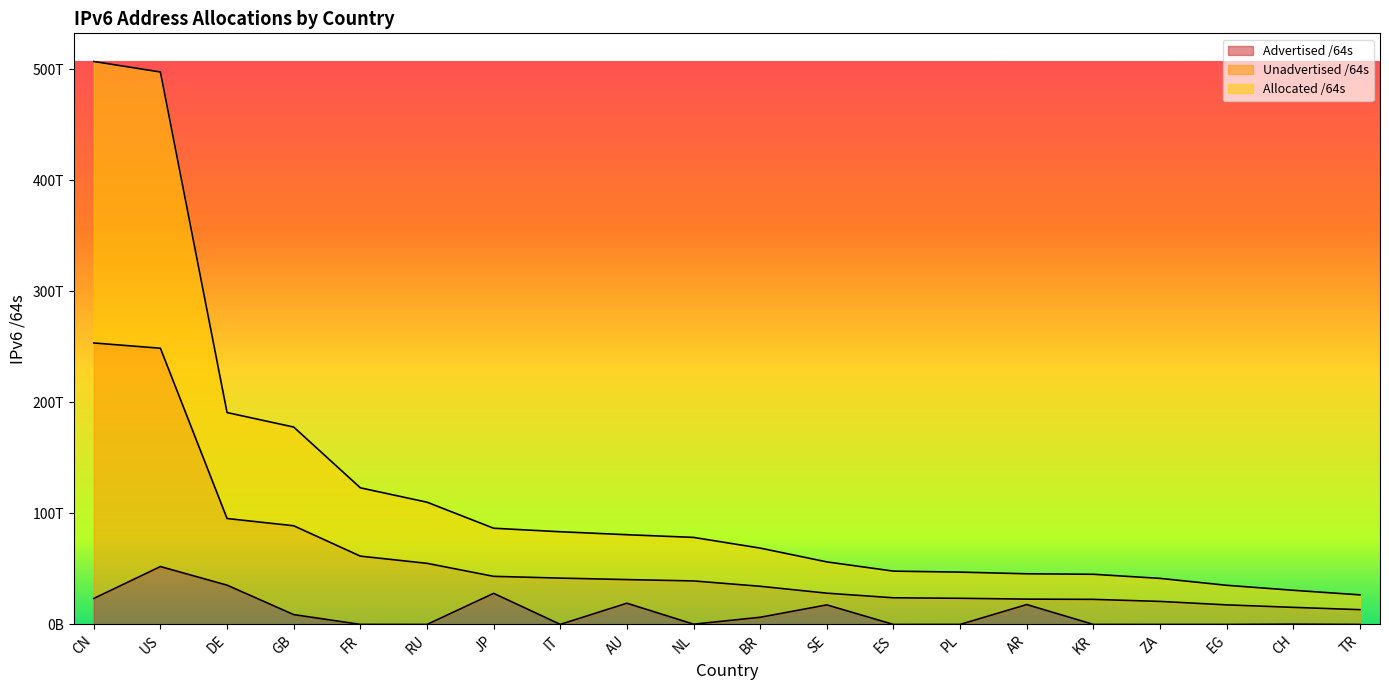

What is the difference between the maximum and minimum values in the Allocated /64s series?

480340560576512